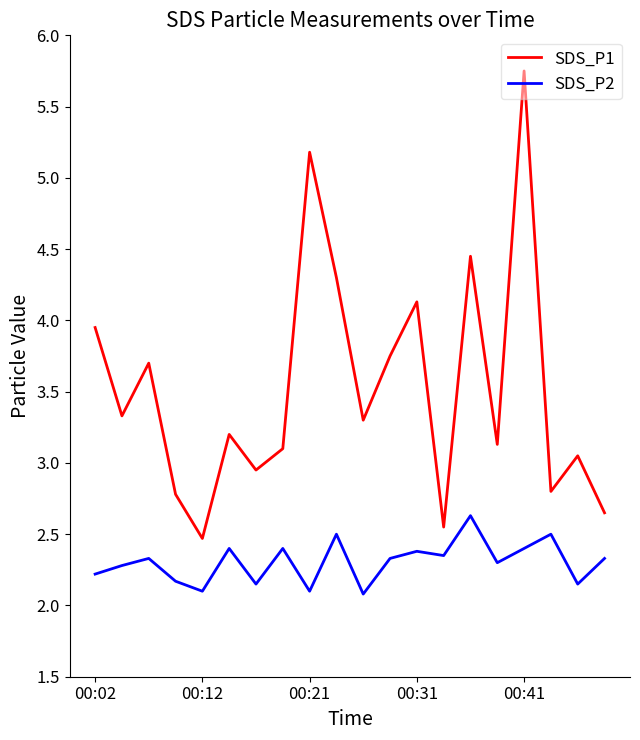

What are all the series names shown in the legend?

SDS_P1, SDS_P2